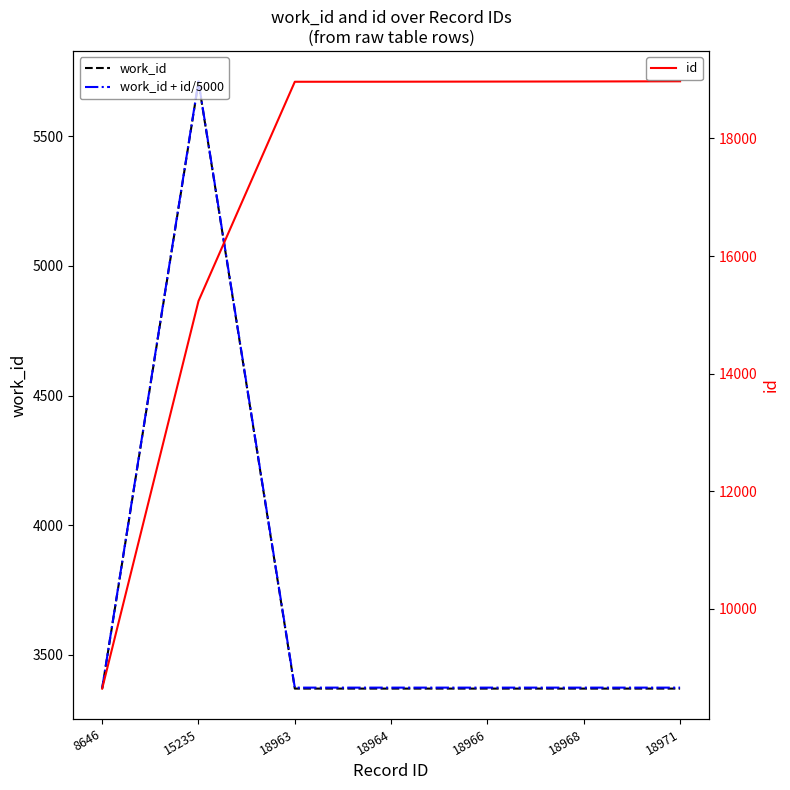

Rank the series at 15235 from highest to lowest value.

id, work_id + id/5000, work_id